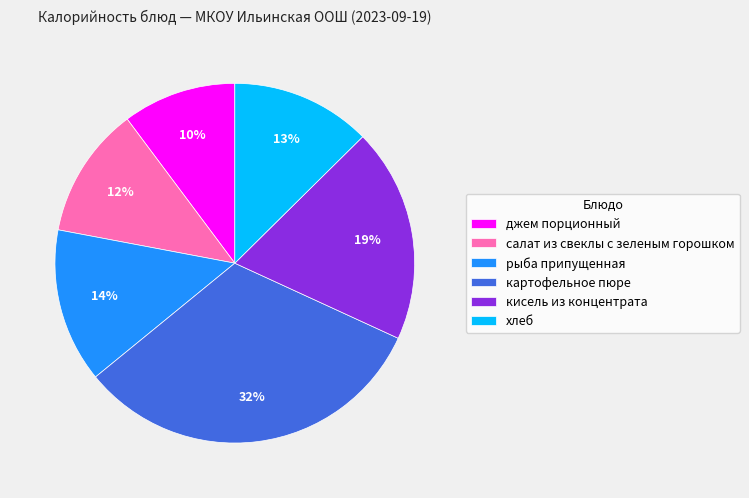

Which has a higher value, джем порционный or кисель из концентрата?

кисель из концентрата